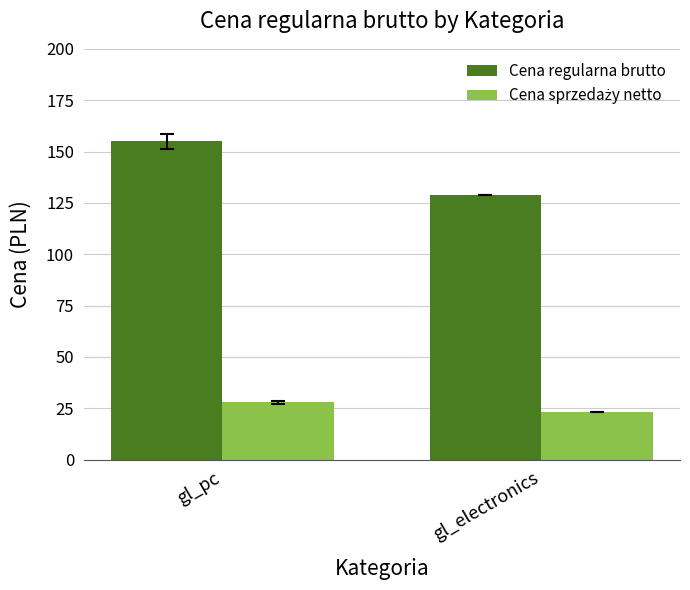

Count the number of data series in this chart.

2